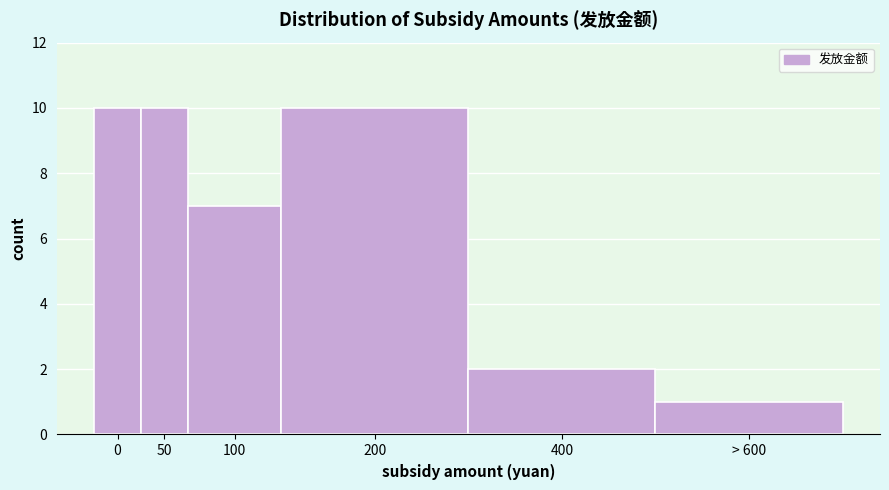

Reading left to right, list all the values displayed in this chart.

10	10	7	10	2	1